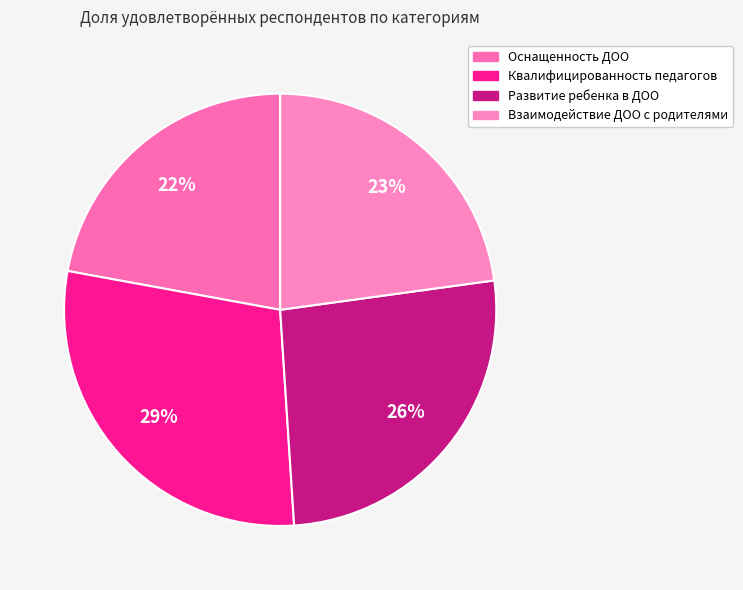

What is the largest slice in the pie chart?

Квалифицированность педагогов